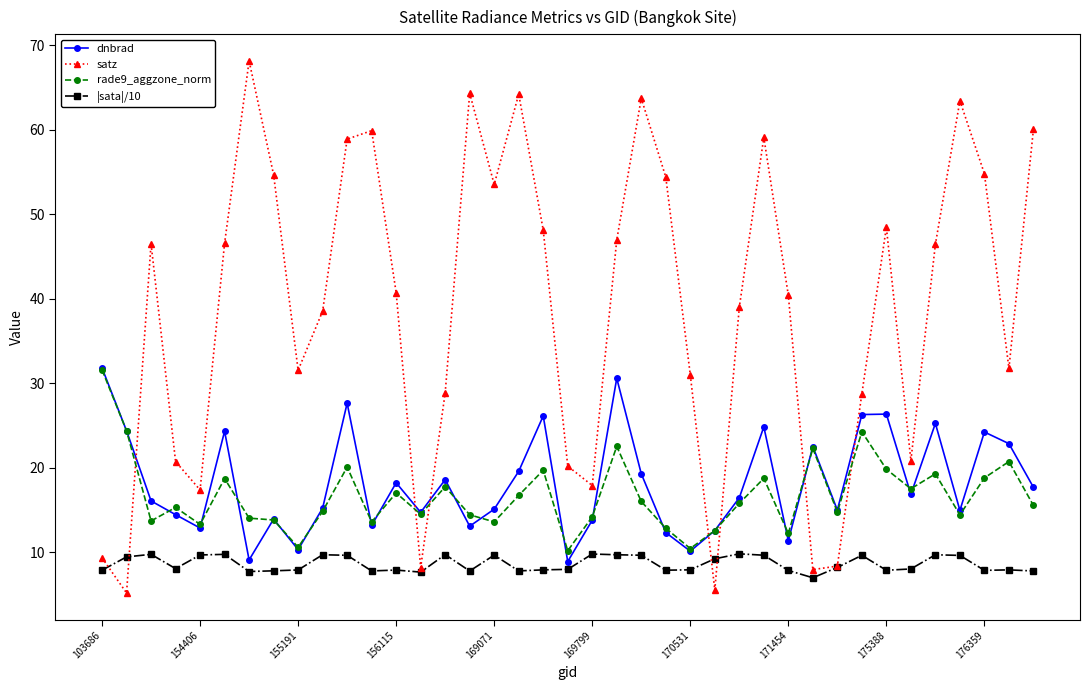

Which series ends up on top after the final intersection of |sata|/10 and satz?

satz